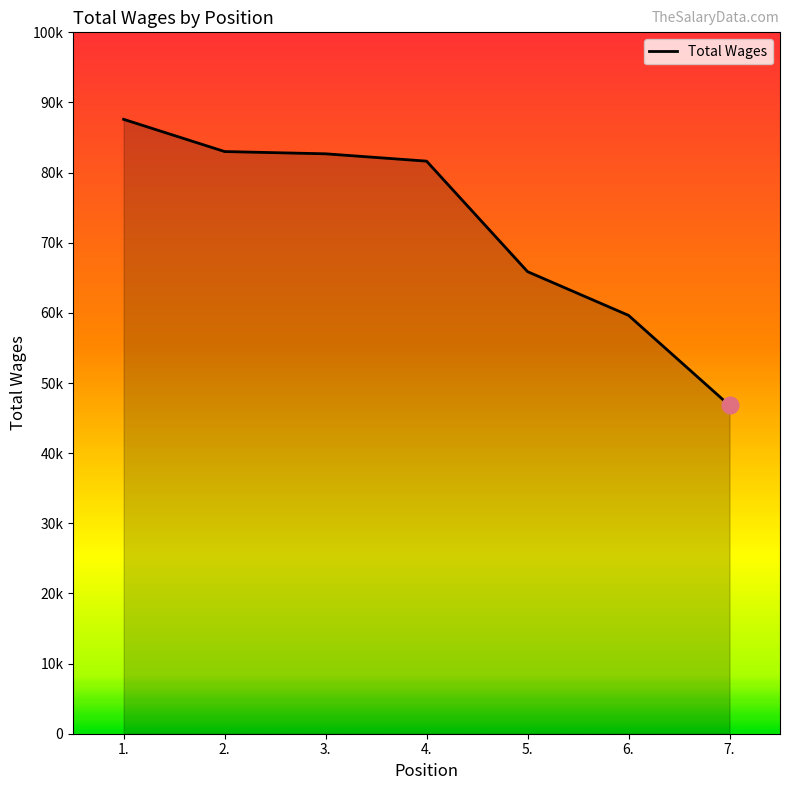

What is the change in value from 4. to 7.?

-34833